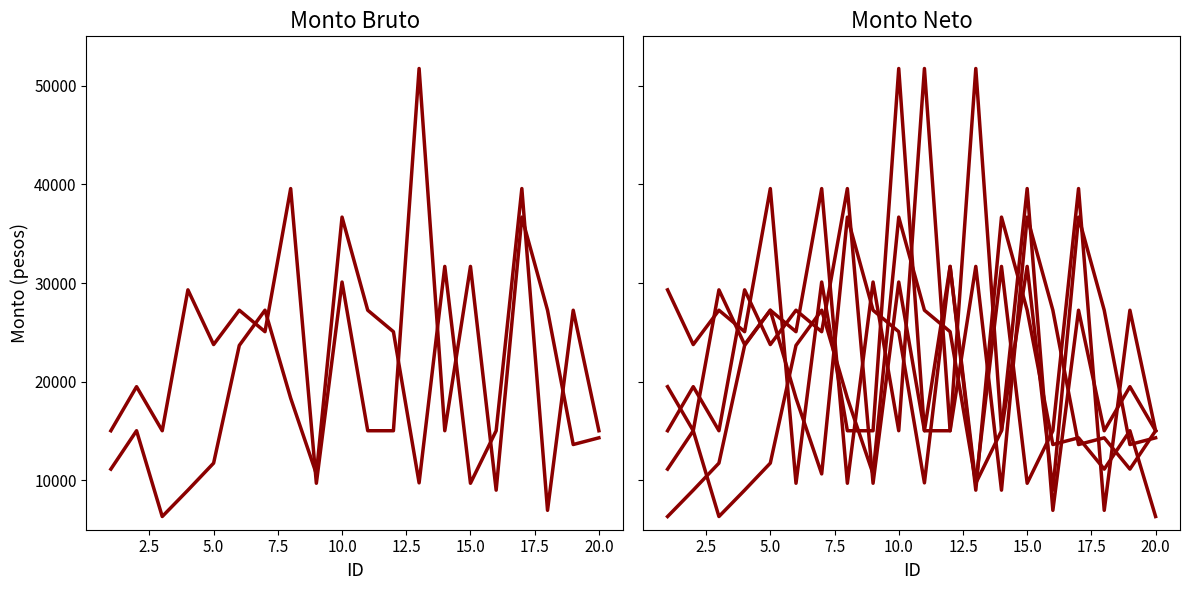

What is the average value of the ID_5 series?

22333.6